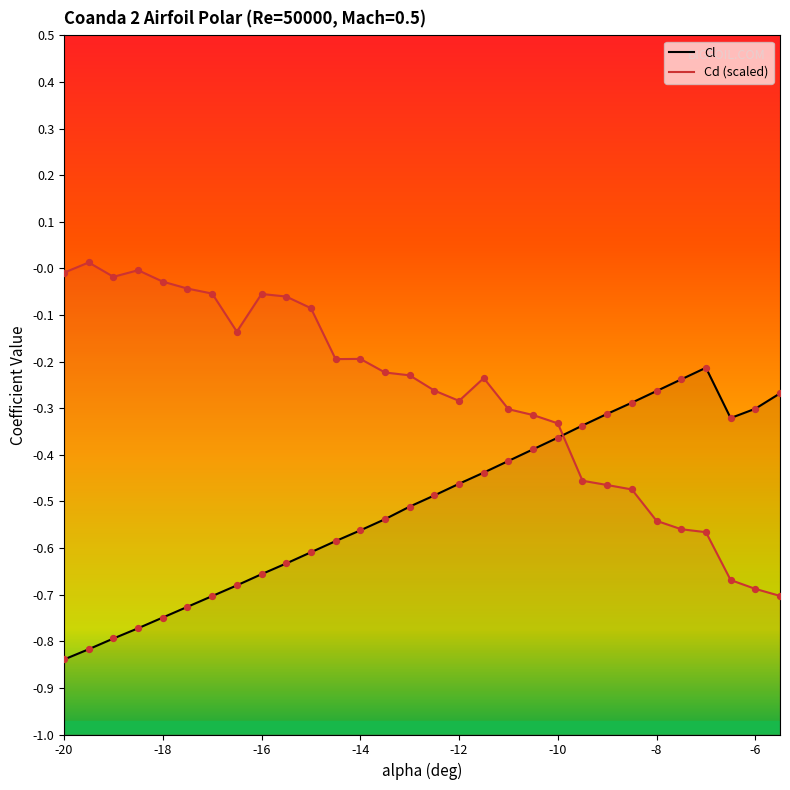

Is the value of Cd at -12 greater than the value of Cl at -7.5?

No